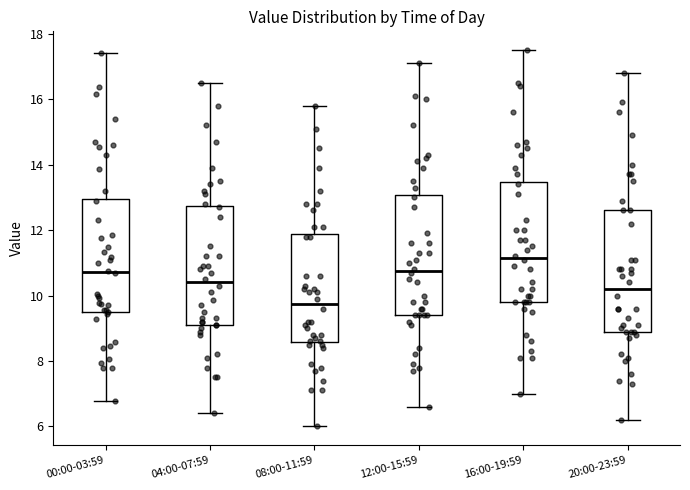

Which box has the highest median line?

16:00-19:59